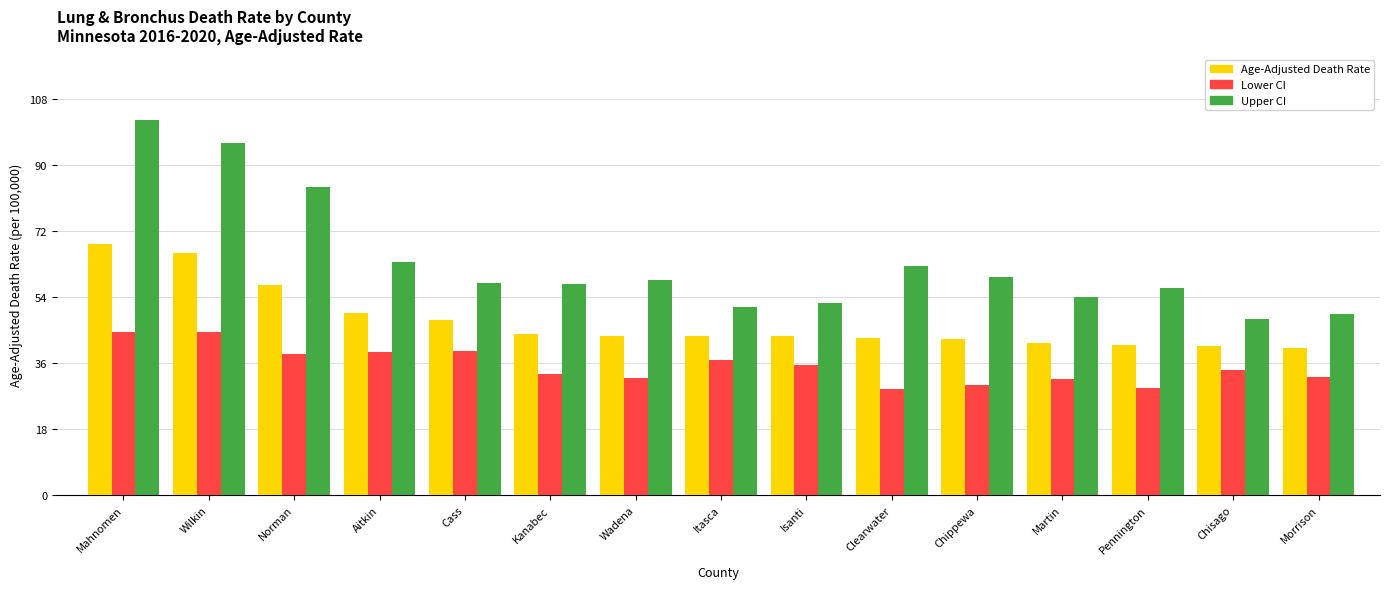

Count the number of categories in the chart.

15